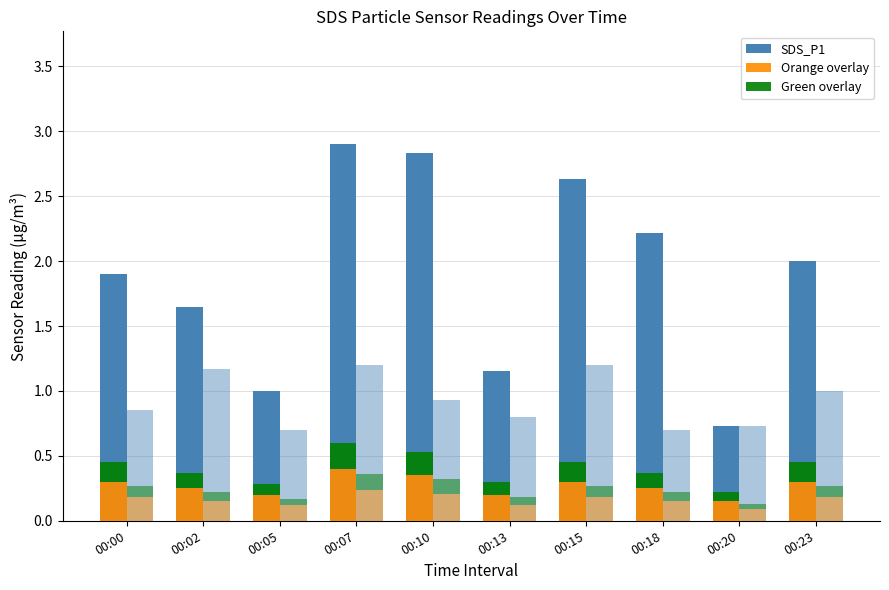

Reading left to right, transcribe all the data shown in this chart.

SDS_P1: 00:00=1.9	00:02=1.6	00:05=1.0	00:07=2.9	00:10=2.8	00:13=1.1	00:15=2.6	00:18=2.2	00:20=0.7	00:23=2.0
Orange overlay: 00:00=0.3	00:02=0.2	00:05=0.2	00:07=0.4	00:10=0.3	00:13=0.2	00:15=0.3	00:18=0.2	00:20=0.1	00:23=0.3
Green overlay: 00:00=0.1	00:02=0.1	00:05=0.1	00:07=0.2	00:10=0.2	00:13=0.1	00:15=0.1	00:18=0.1	00:20=0.1	00:23=0.1
SDS_P2: 00:00=0.8	00:02=1.2	00:05=0.7	00:07=1.2	00:10=0.9	00:13=0.8	00:15=1.2	00:18=0.7	00:20=0.7	00:23=1.0